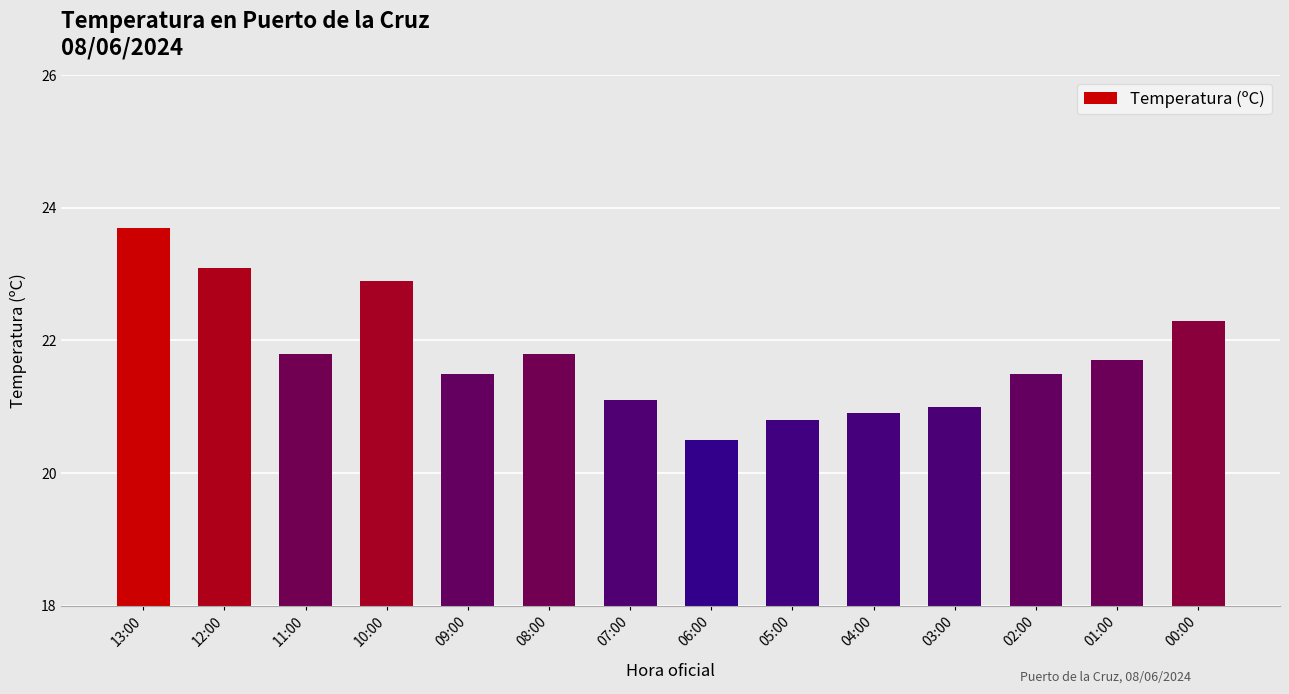

How many bars are there in total?

14